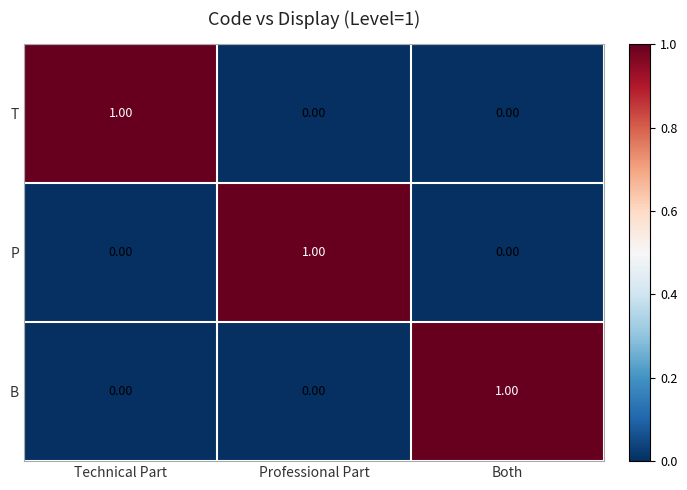

At how many categories does at least one series exceed 0?

3